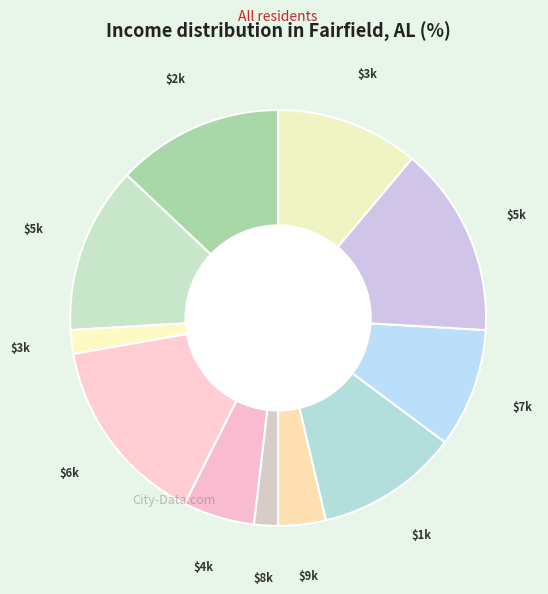

How many slices are in this pie chart?

11